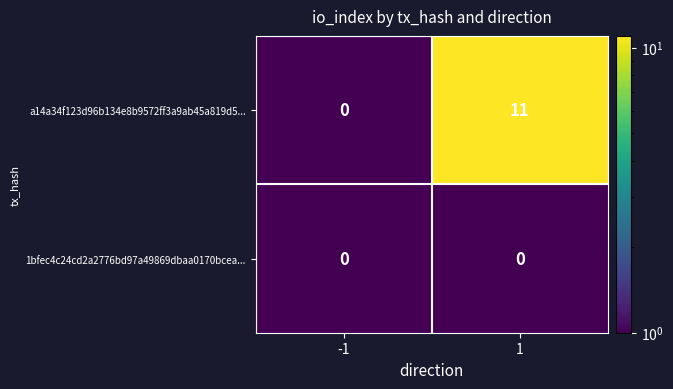

List the series in order of their overall mean, highest first.

a14a34f123d96b134e8b9572ff3a9ab45a819d5..., 1bfec4c24cd2a2776bd97a49869dbaa0170bcea...